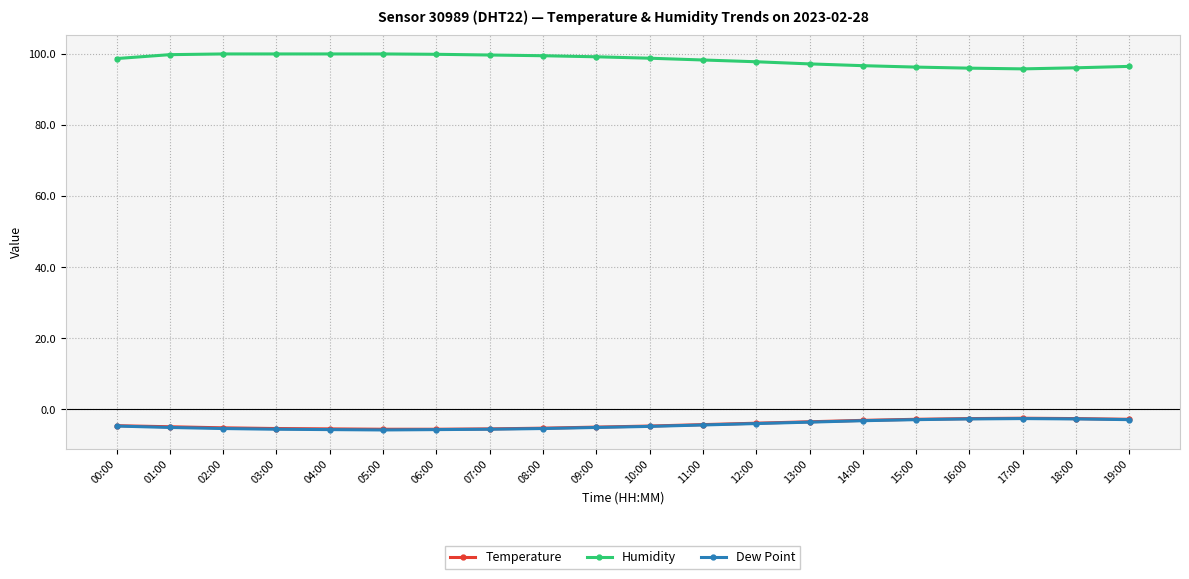

Which series has the largest total across all categories?

Humidity